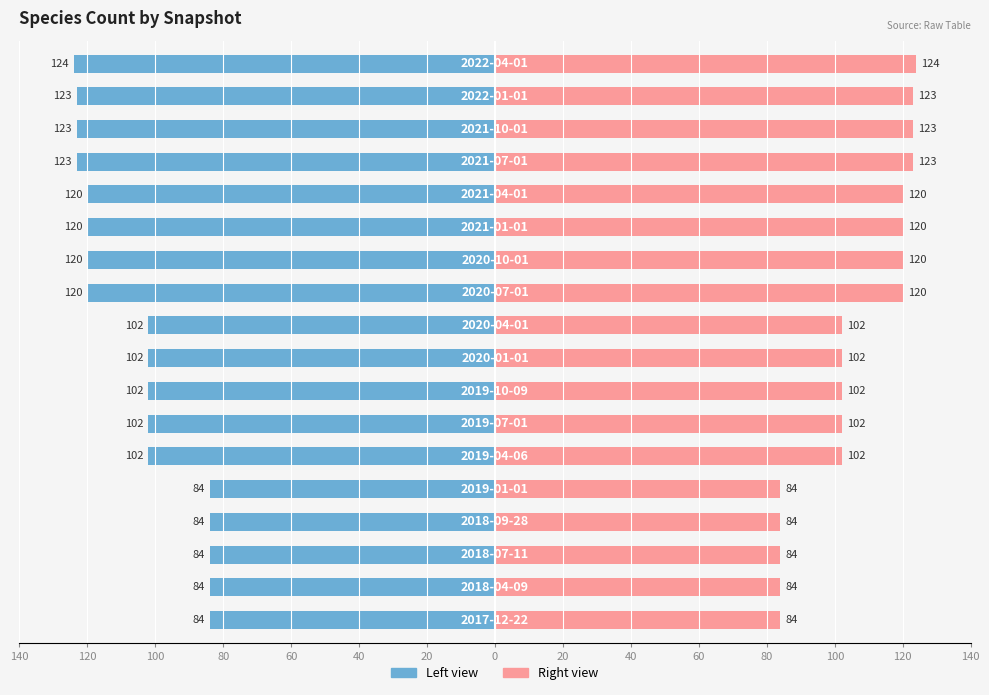

How many bars are there in total?

36